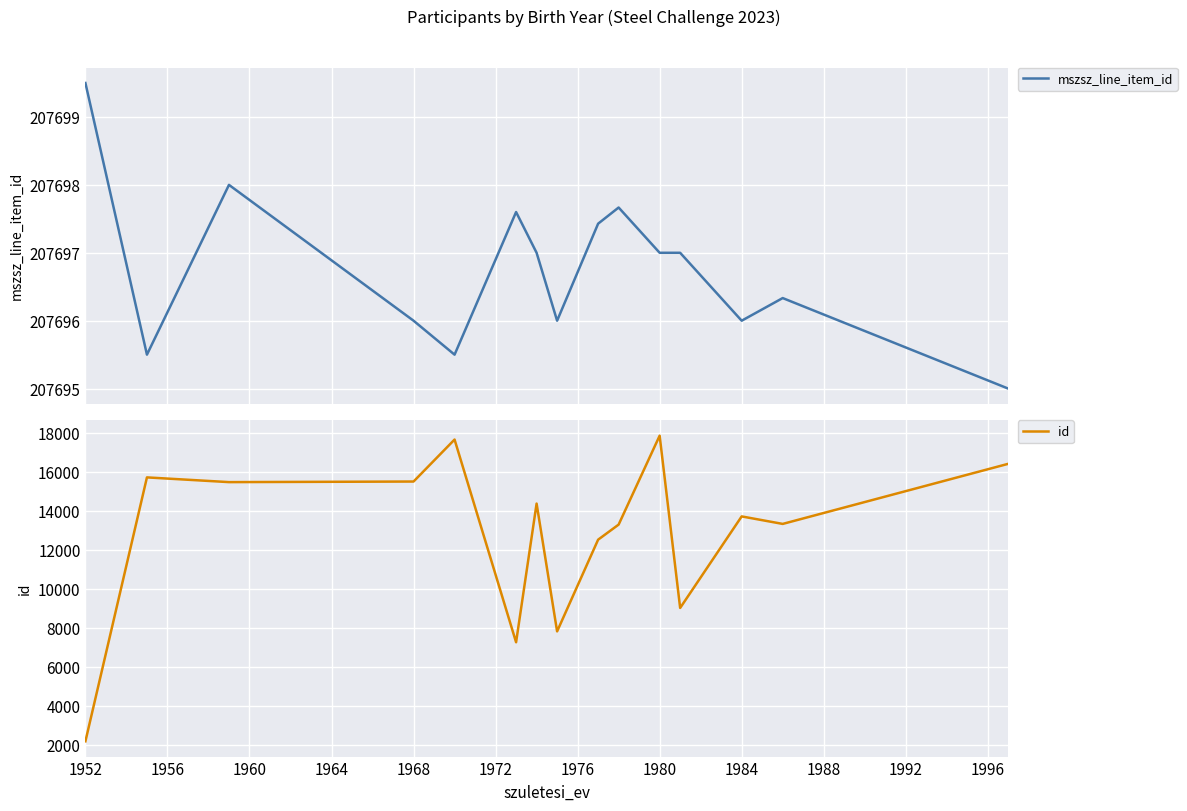

True or false: mszsz_line_item_id and id intersect in this chart.

False